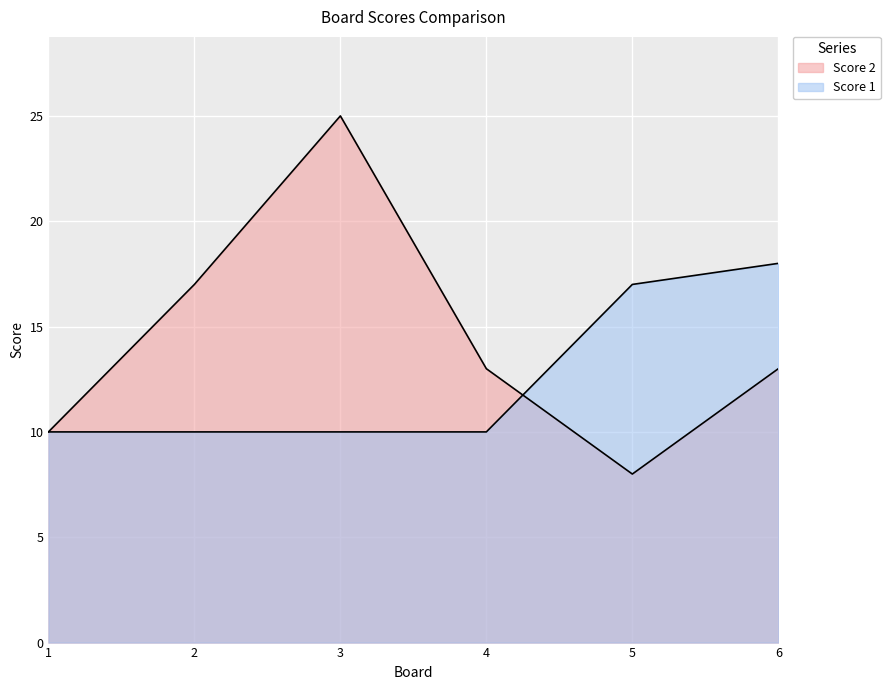

What are all the series names shown in the legend?

Score 2, Score 1